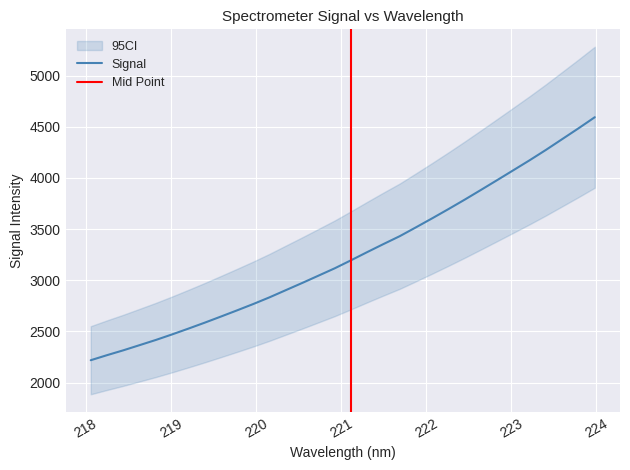

True or false: the data has more than 1 interior local peaks.

False